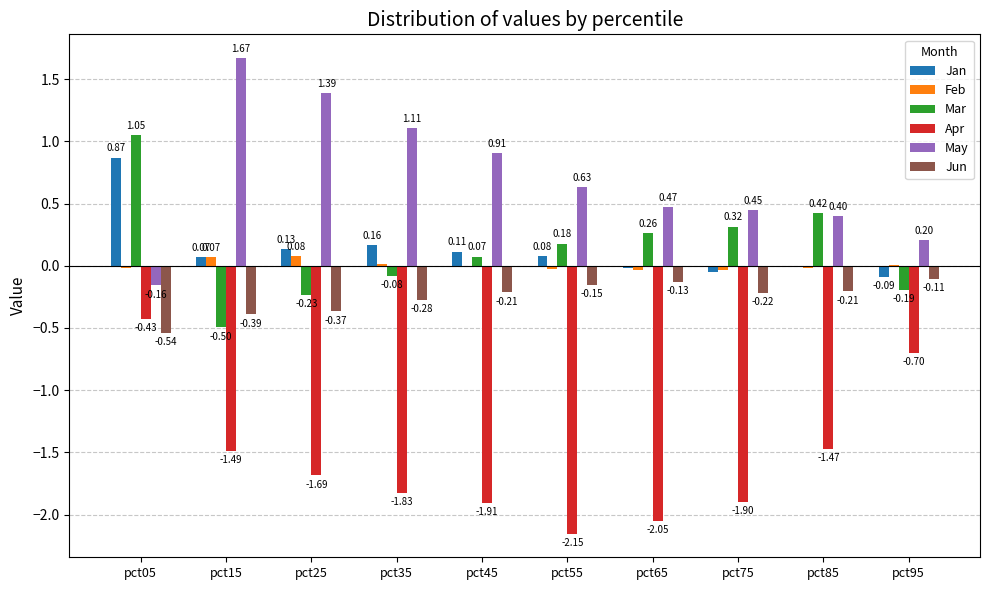

Is the value of Feb at pct85 greater than the value of Jan at pct05?

No